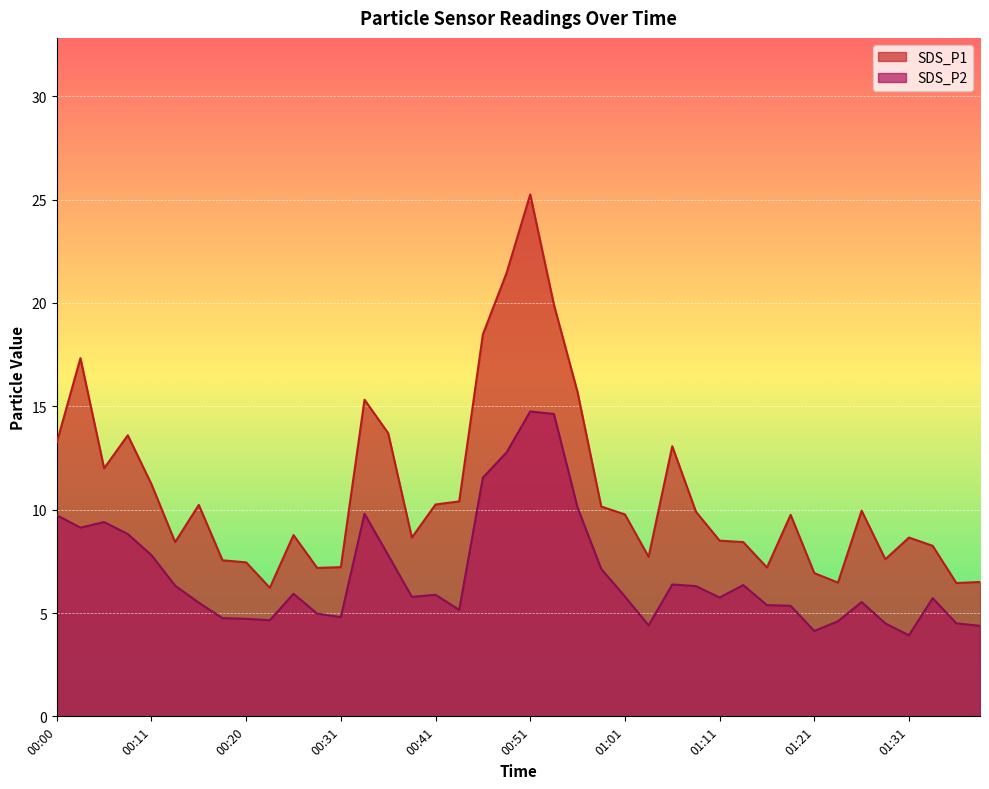

What is the maximum value for SDS_P2?

14.8